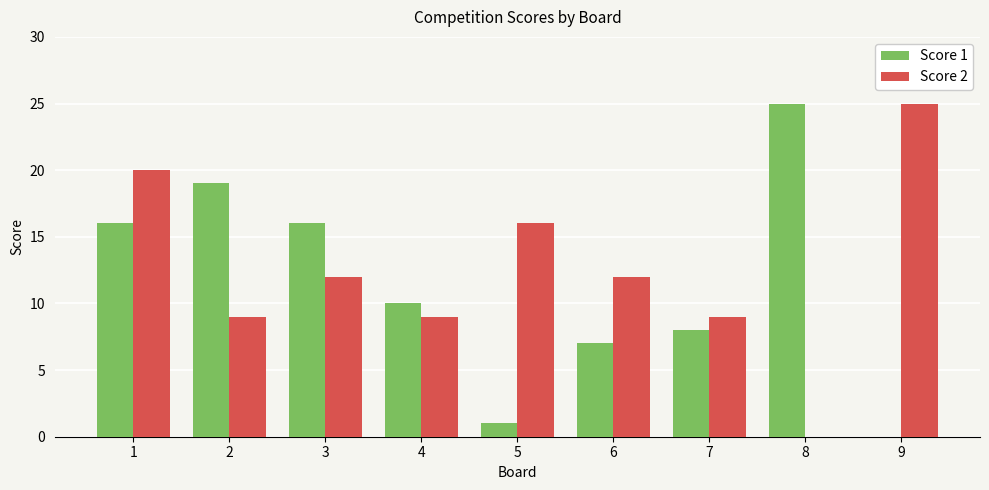

Which series changed the most between 1 and 7?

Score 2